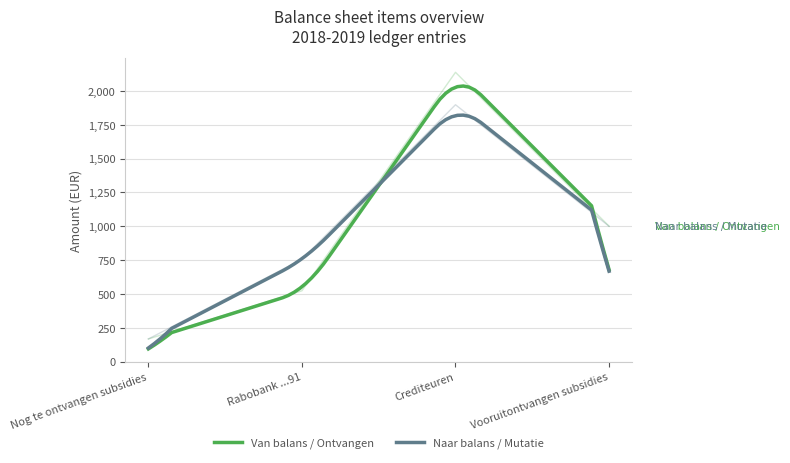

At which label does Naar balans / Mutatie first exceed 1000?

Crediteuren